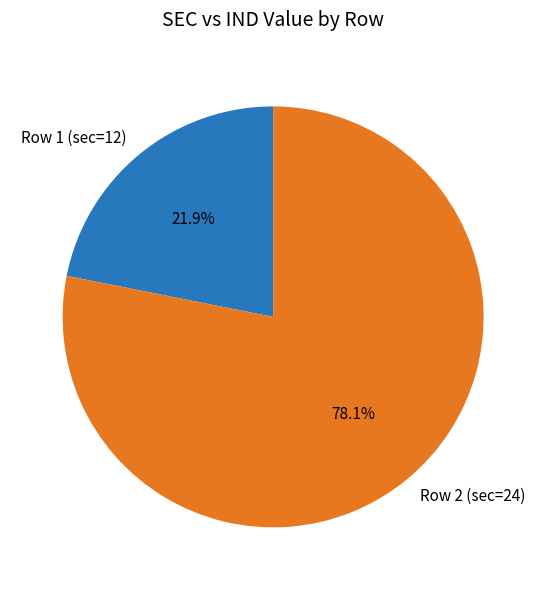

Is the sum of Row 2 (sec=24) and Row 1 (sec=12) greater than half?

Yes